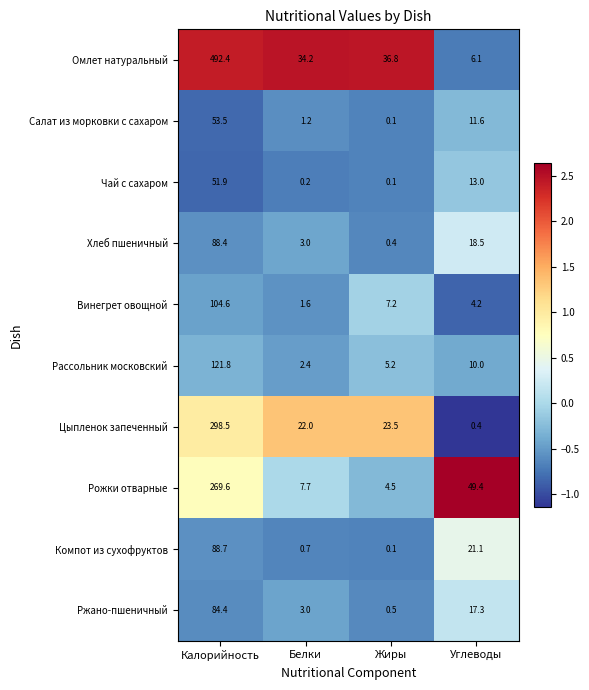

List the labels in order of Ржано-пшеничный value, smallest first.

Жиры, Белки, Углеводы, Калорийность